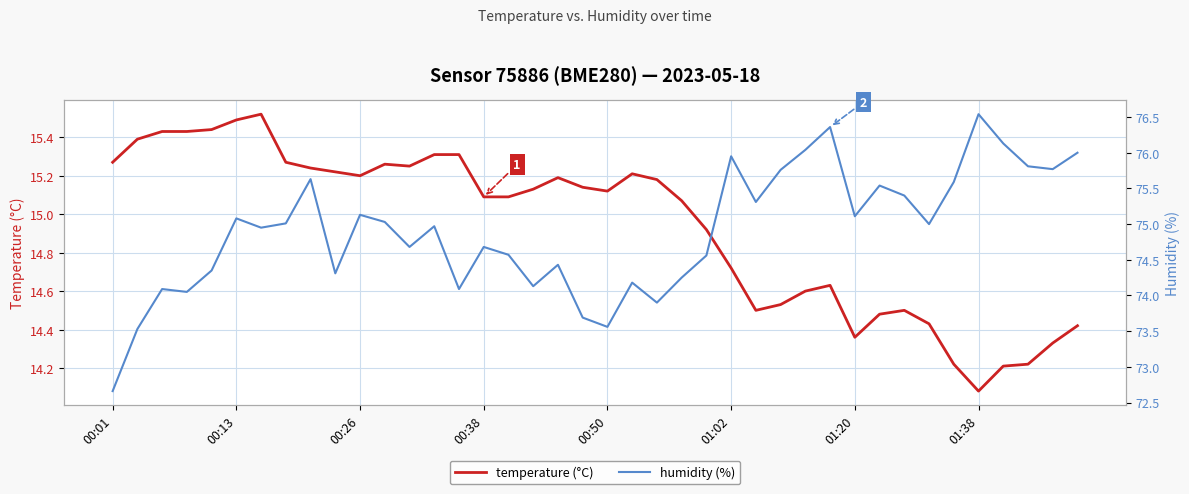

At which label does temperature (°C) reach its minimum?

01:38